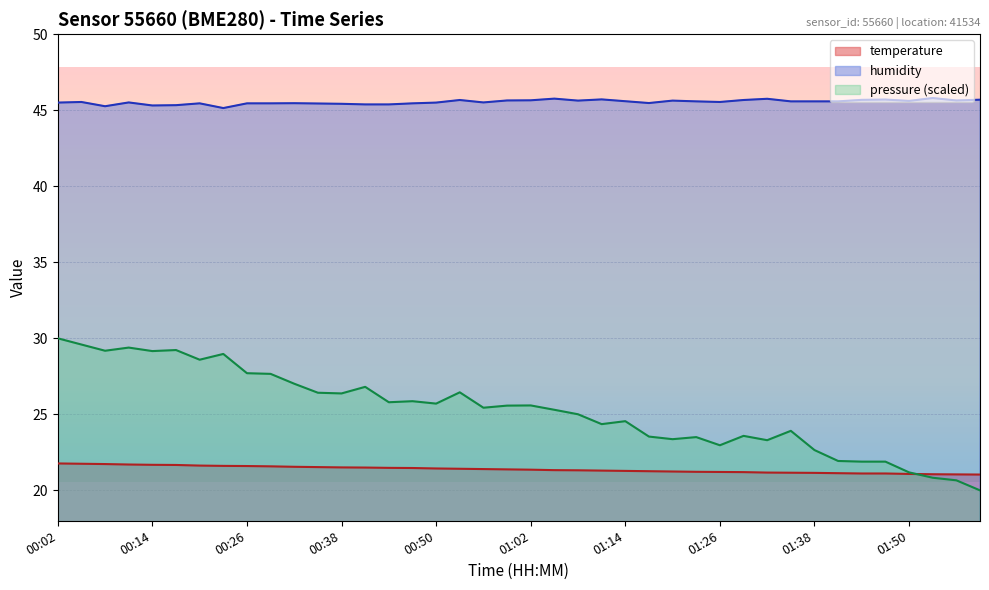

What is the sum of the humidity values at 00:50 and 00:23?

90.6